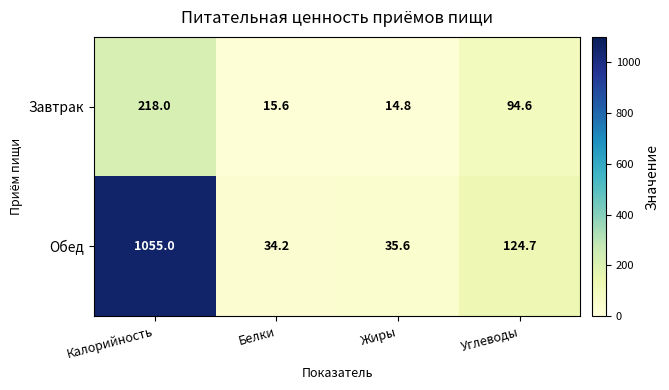

Which series has the largest range (max minus min)?

Обед